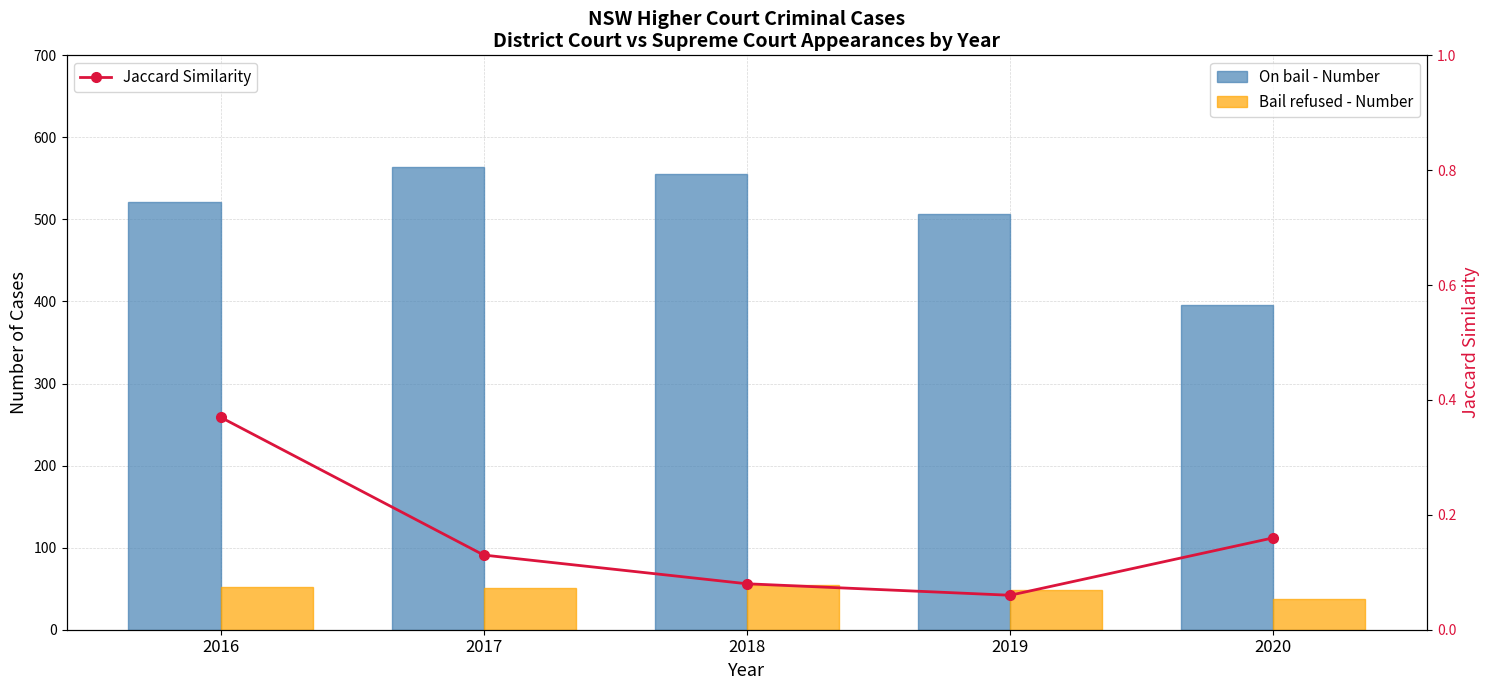

What is the sum of the Jaccard Similarity values at 2020 and 2019?

0.2